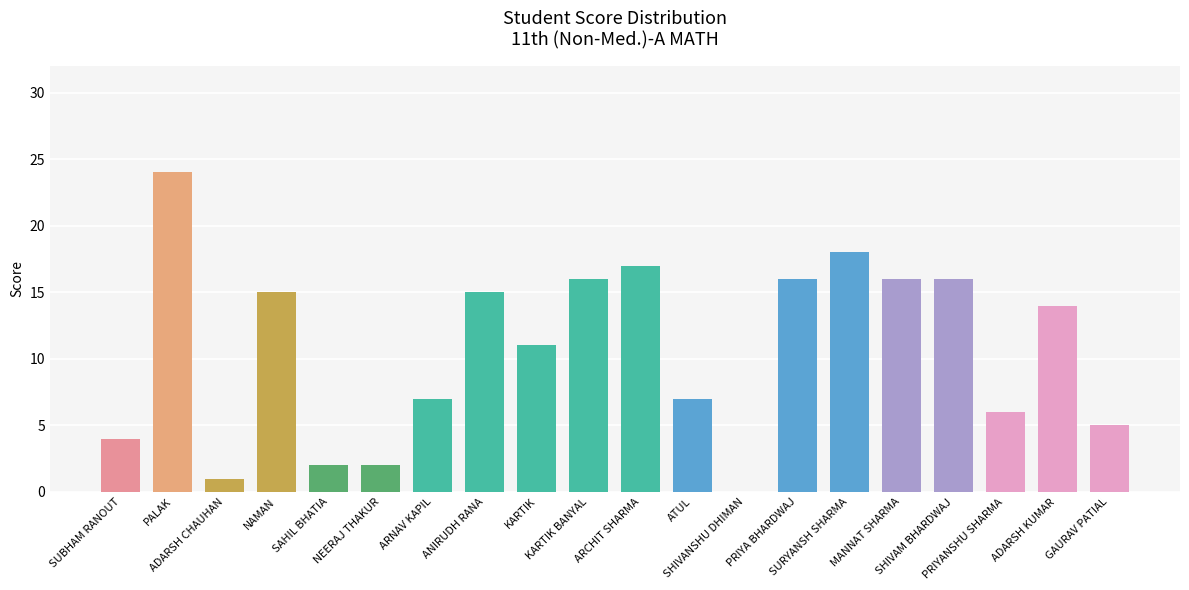

Reading left to right, extract all data points from this chart.

4	24	1	15	2	2	7	15	11	16	17	7	0	16	18	16	16	6	14	5